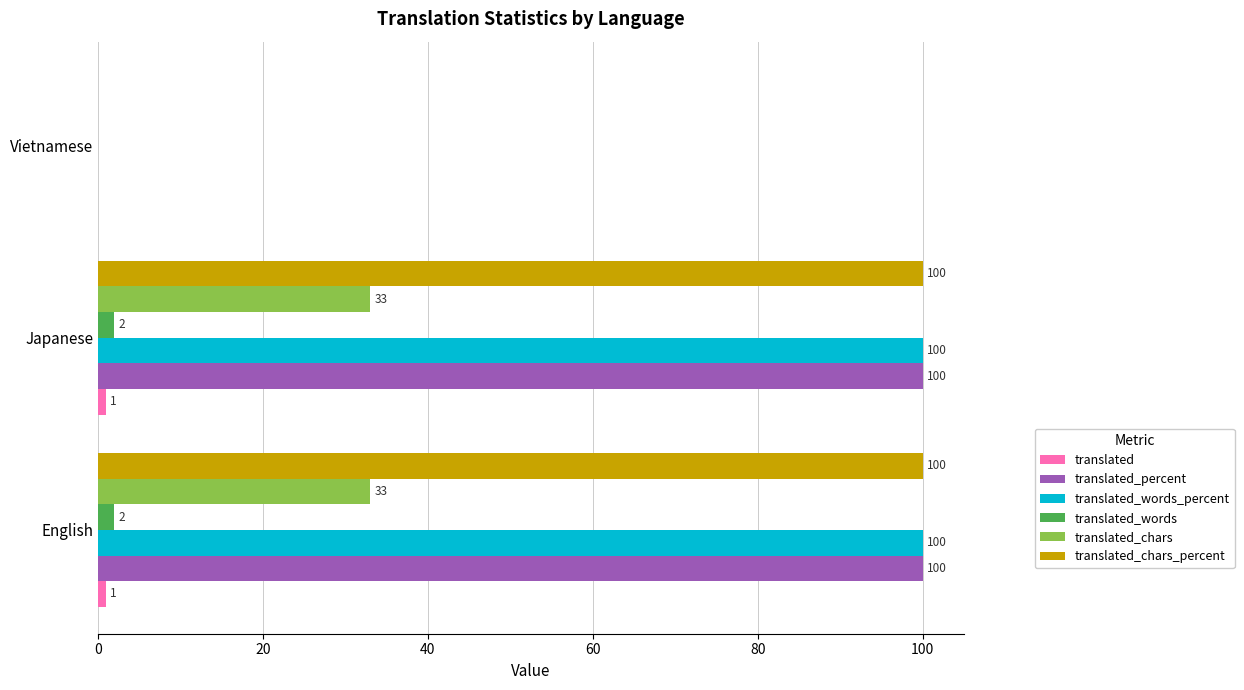

What is the total value across all series at Japanese?

336